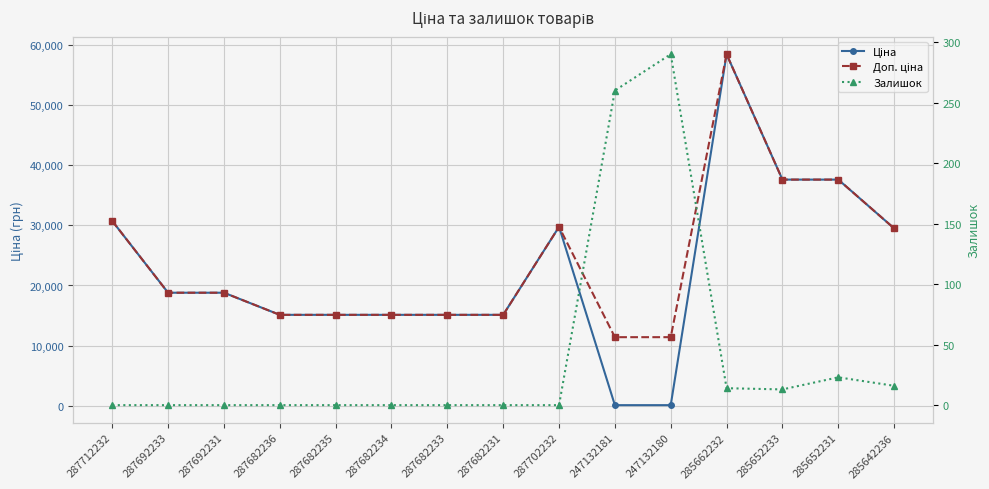

How many times do Ціна and Залишок cross each other?

2